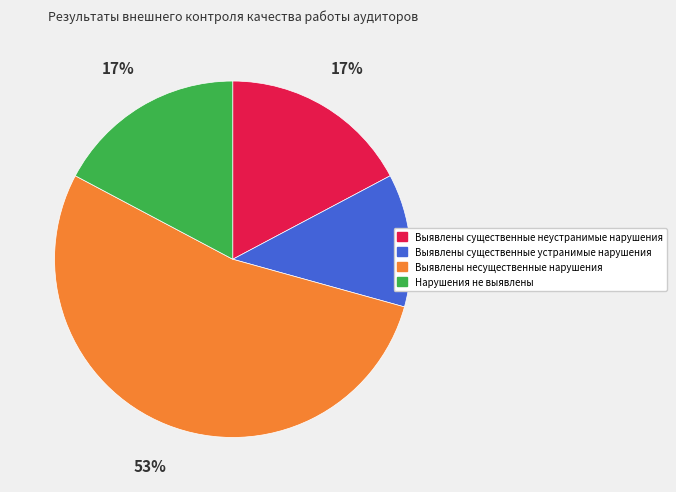

Combined, do Выявлены несущественные нарушения and Выявлены существенные неустранимые нарушения account for over 50%?

Yes